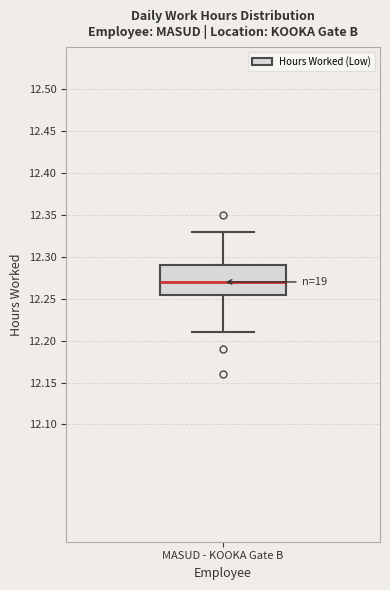

Transcribe this box plot: give where the median line is, the range the box spans, and where the two whiskers end, as read against the y-axis. The values are not printed on the chart, so give them approximately, as read against the axis.

median 12.270, box 12.255 to 12.290, whiskers 12.210 to 12.330